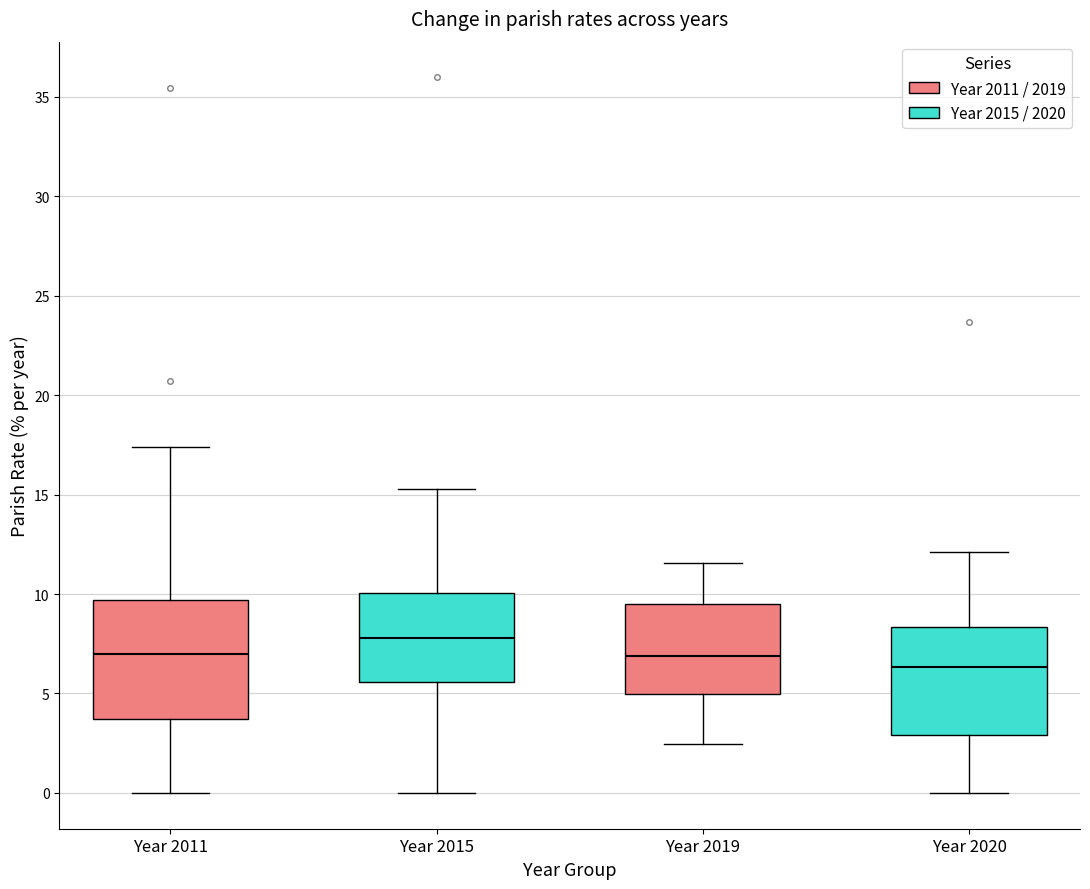

Reading left to right, transcribe this box plot: for each box, give where its median line is, the range the box spans, and where its two whiskers end, as read against the y-axis. The values are not printed on the chart, so give them approximately, as read against the axis.

Year 2011: median 7.0, box 3.5 to 9.5, whiskers 0.0 to 17.5
Year 2015: median 8.0, box 5.5 to 10.0, whiskers 0.0 to 15.5
Year 2019: median 7.0, box 5.0 to 9.5, whiskers 2.5 to 11.5
Year 2020: median 6.5, box 3.0 to 8.5, whiskers 0.0 to 12.0